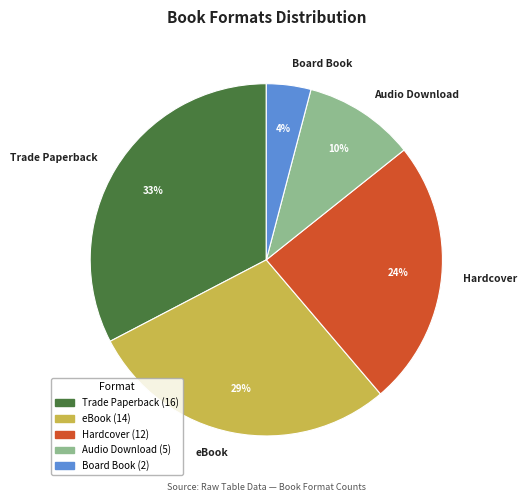

True or false: eBook accounts for 29% of the total.

True